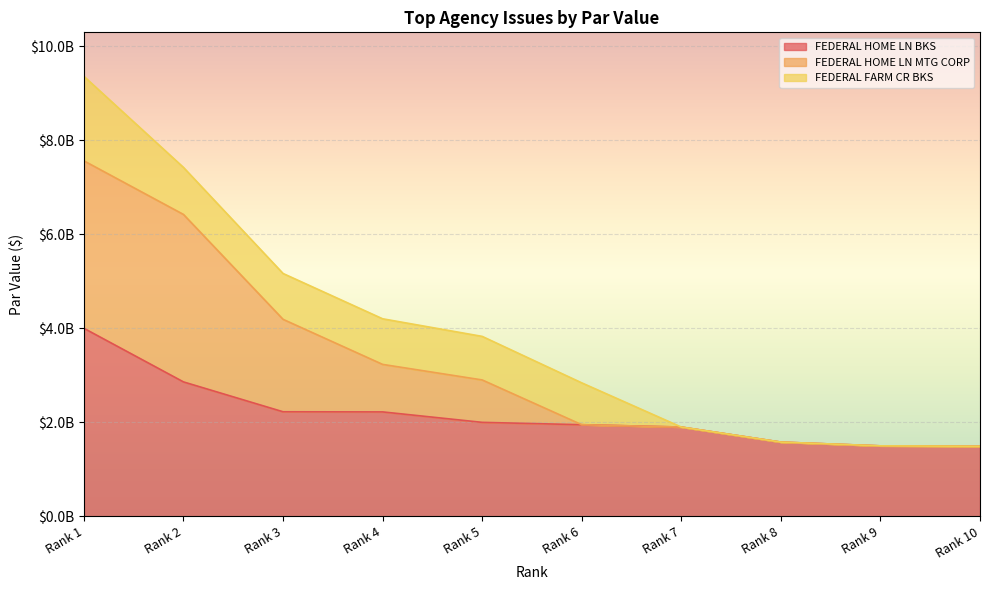

What is the approximate value of FEDERAL HOME LN BKS at Rank 8, to the nearest 50?

1580100000